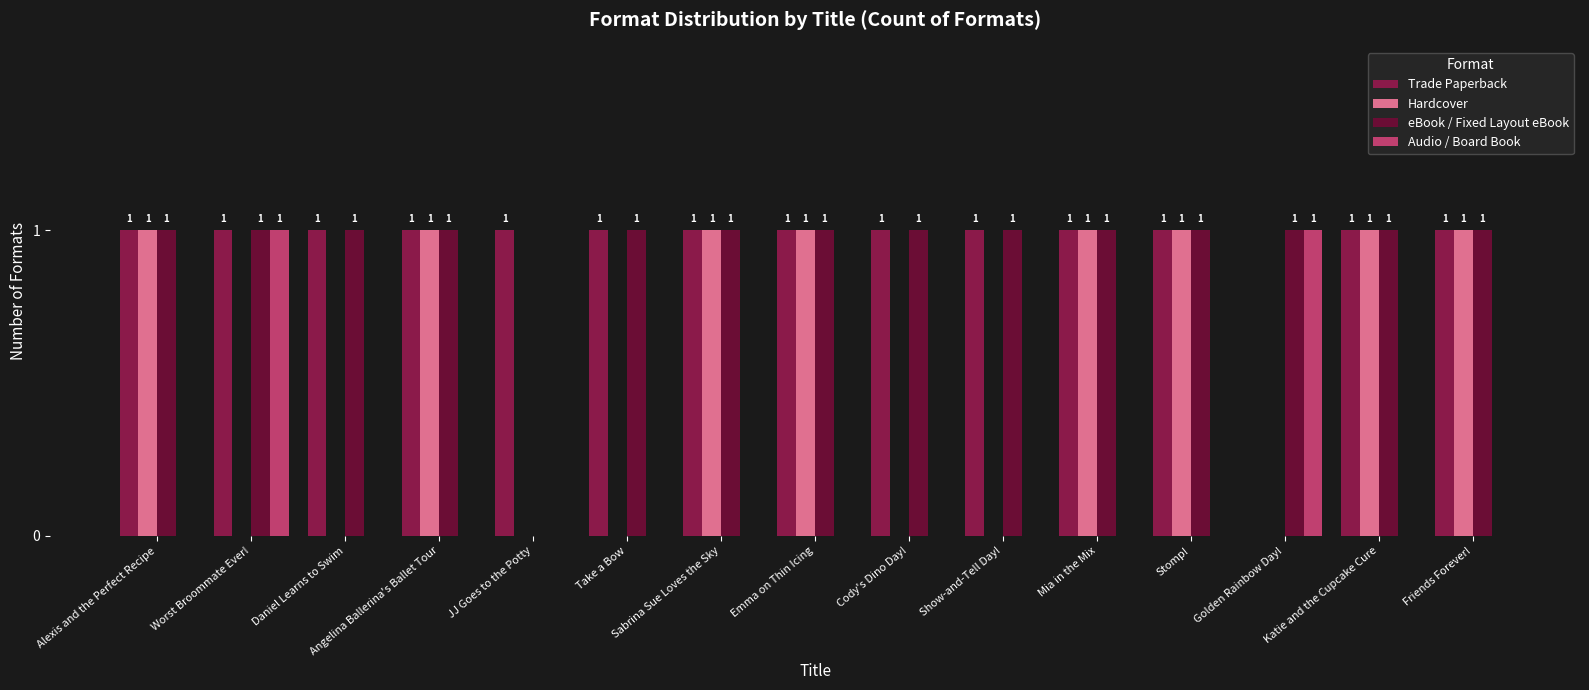

How many groups of bars are there?

15